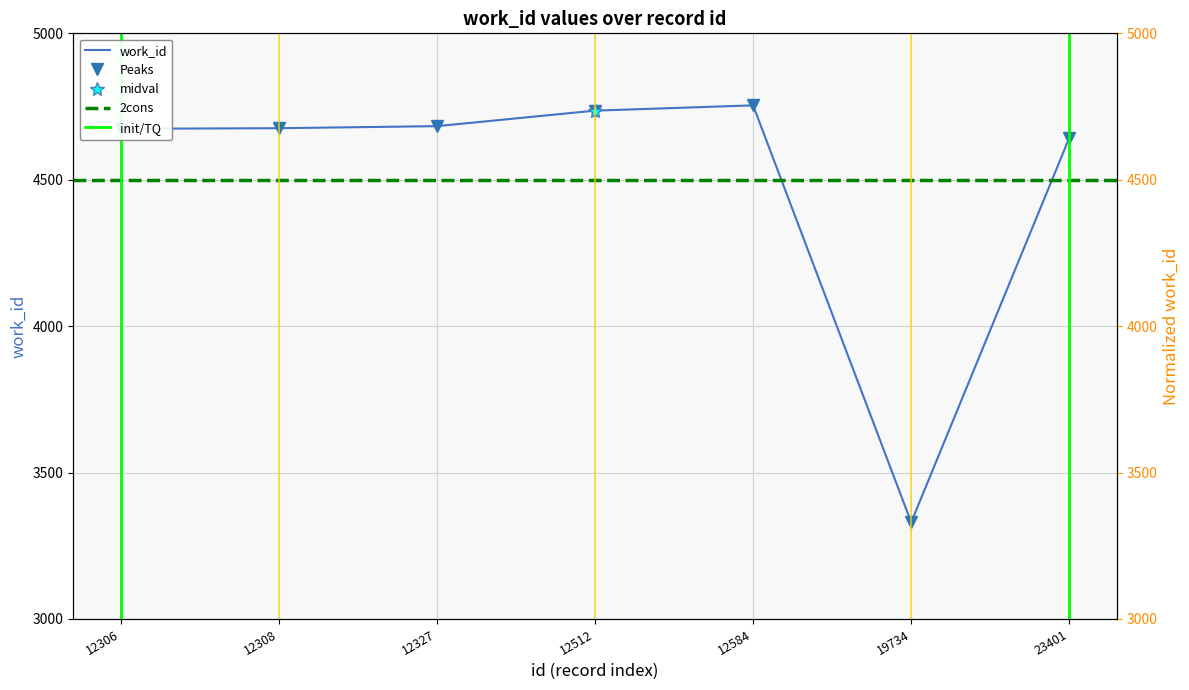

Does the chart have visible grid lines?

Yes